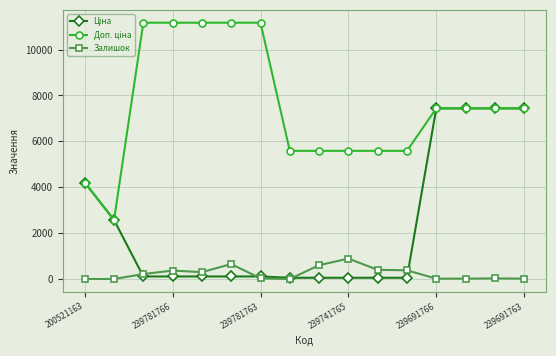

True or false: Залишок has more than 2 interior local peaks.

True